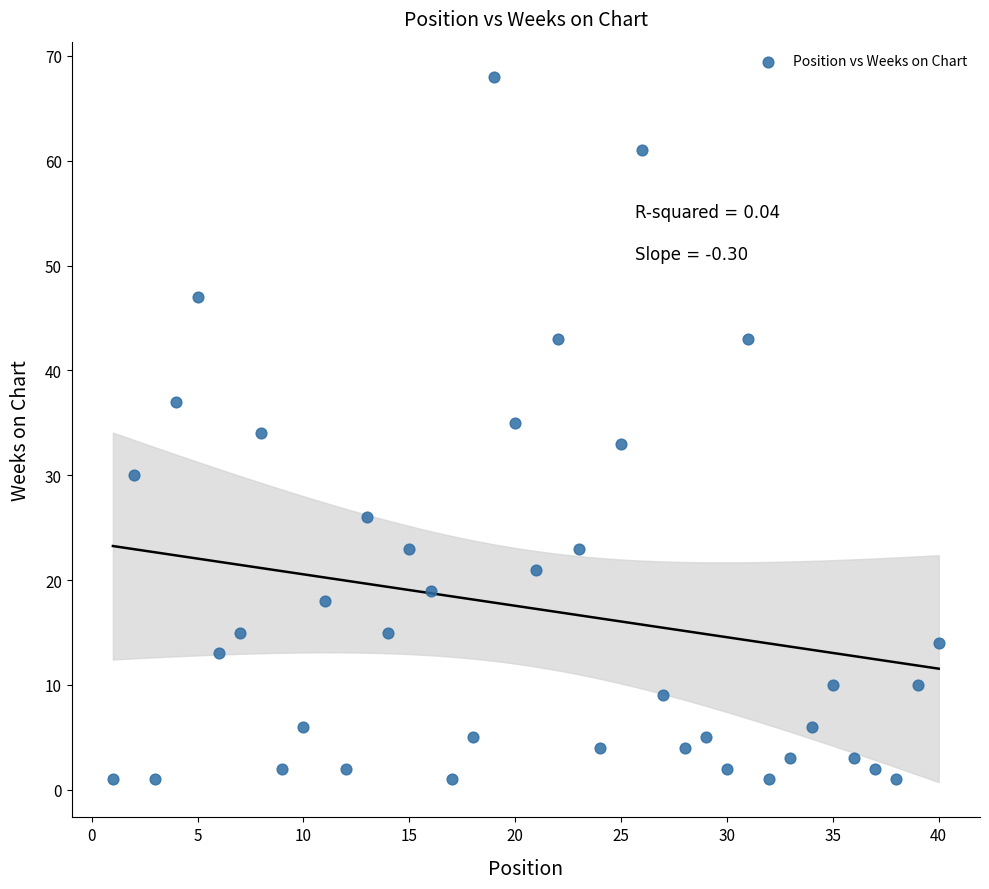

What is the range of X values (max minus min)?

39